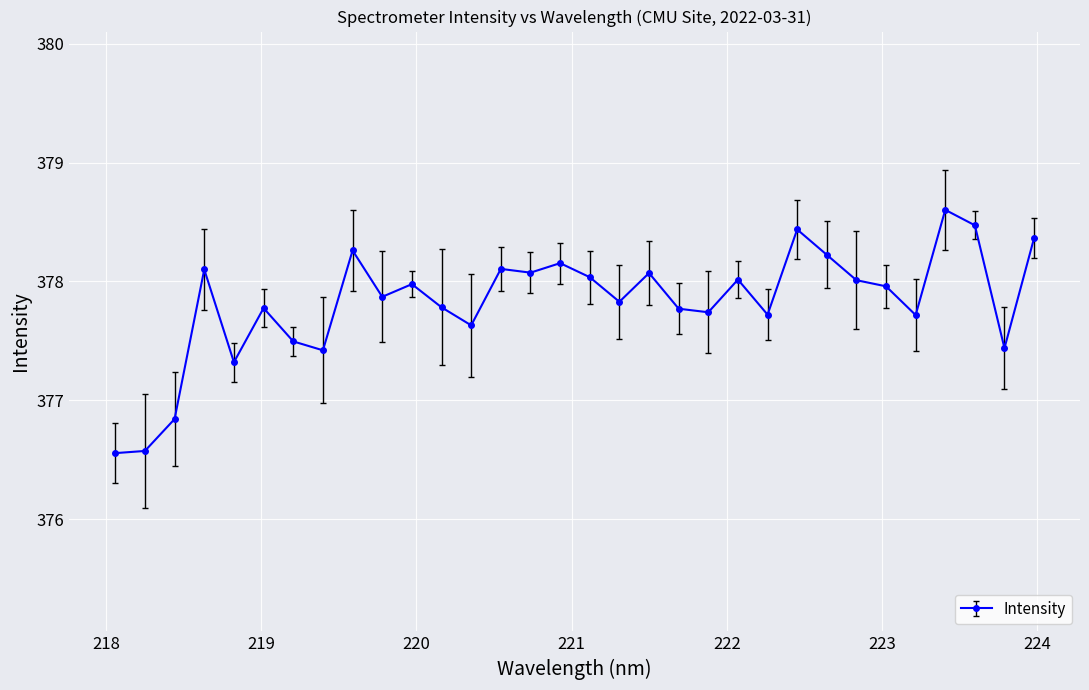

What is the sum of all values?

12090.3